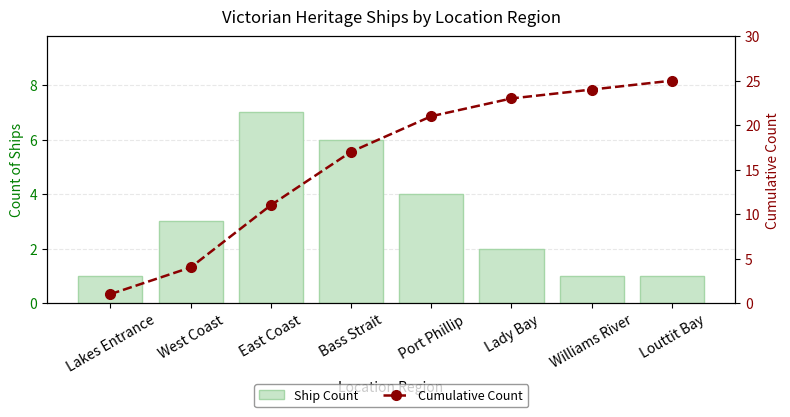

At how many categories does at least one series exceed 22?

3